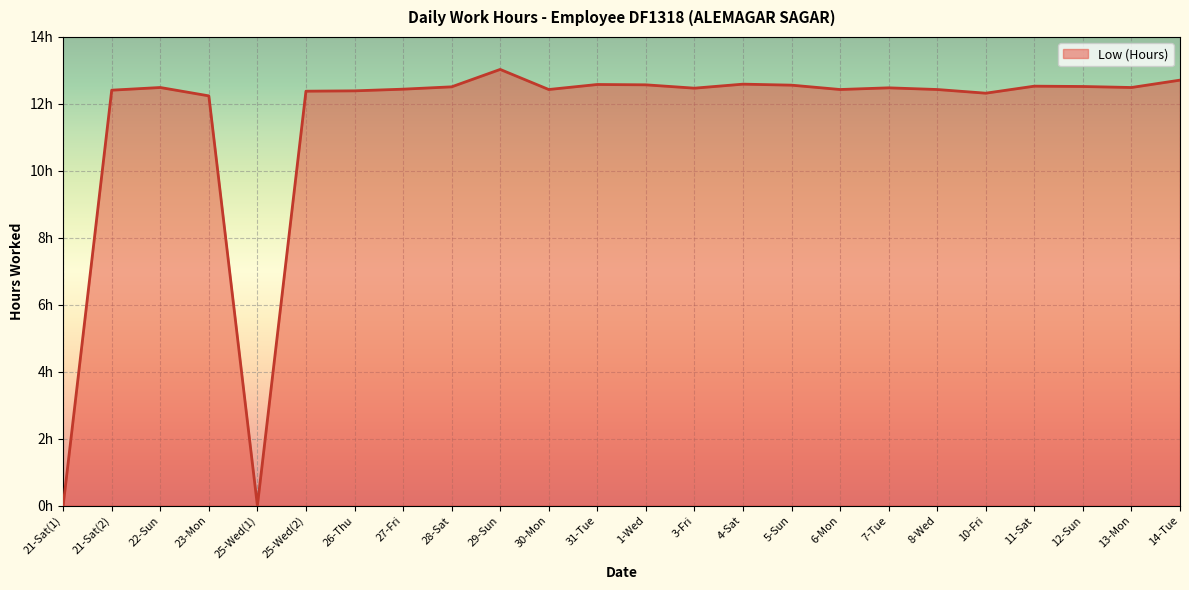

Reading right to left, extract all data points from this chart.

12.7	12.5	12.5	12.5	12.3	12.4	12.5	12.4	12.6	12.6	12.5	12.6	12.6	12.4	13.0	12.5	12.4	12.4	12.4	0.0	12.2	12.5	12.4	0.0